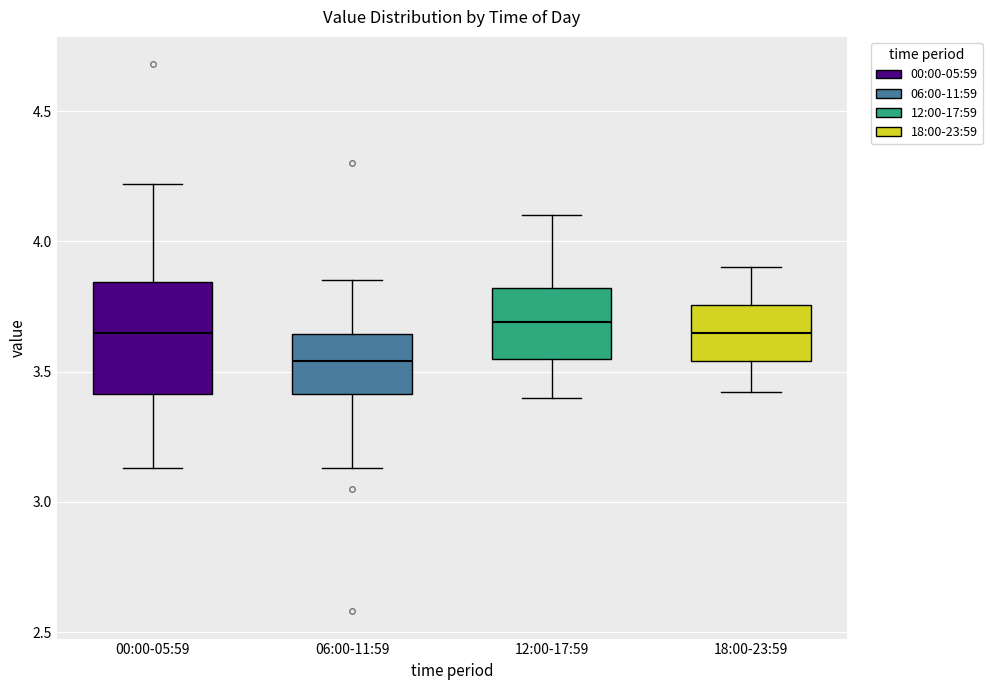

Where is the lower edge of the box for 06:00-11:59 on the y-axis? The values are not printed on the chart, so give them approximately, as read against the axis.

3.40